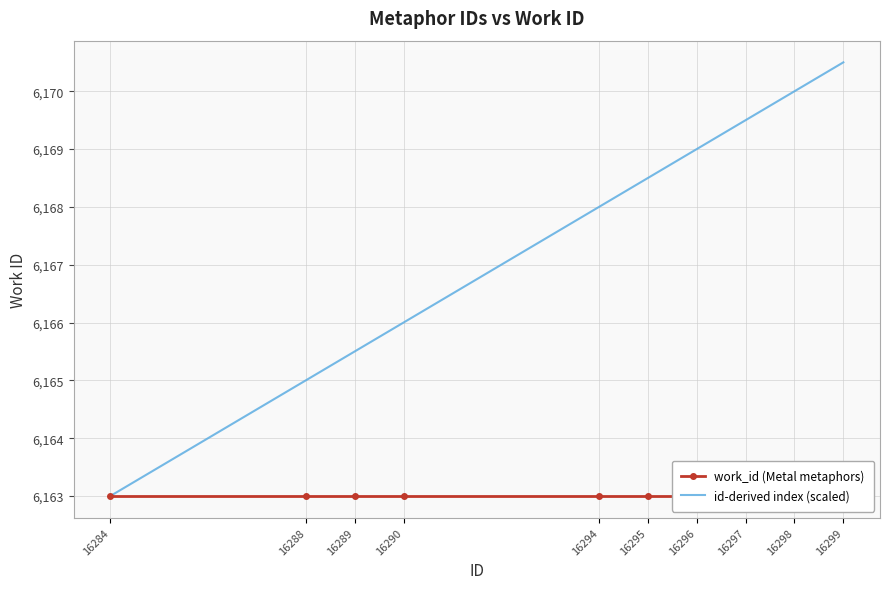

At which label does id-derived index (scaled) first exceed 6168?

16295